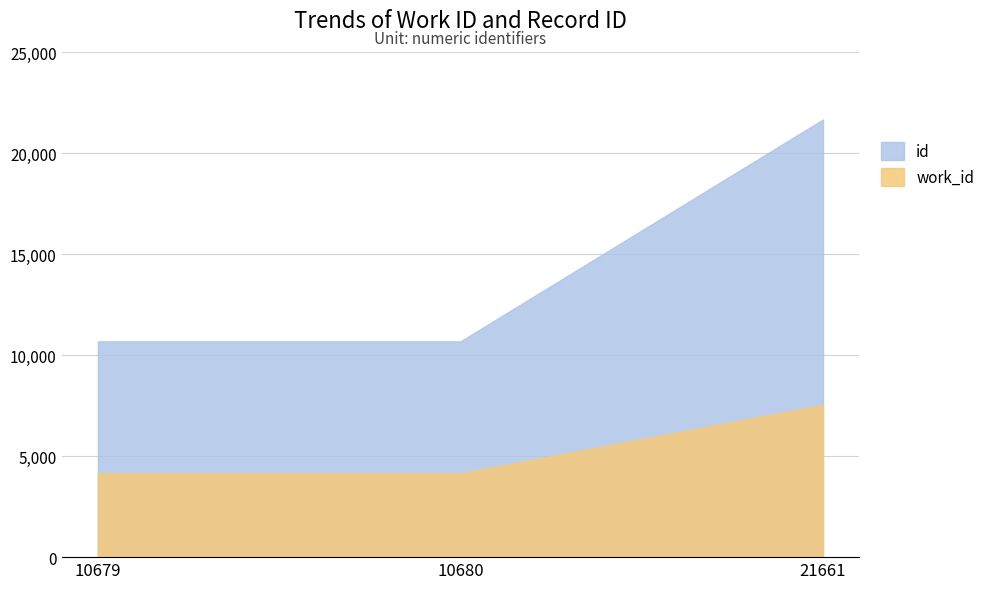

How many categories are shown in the chart?

3